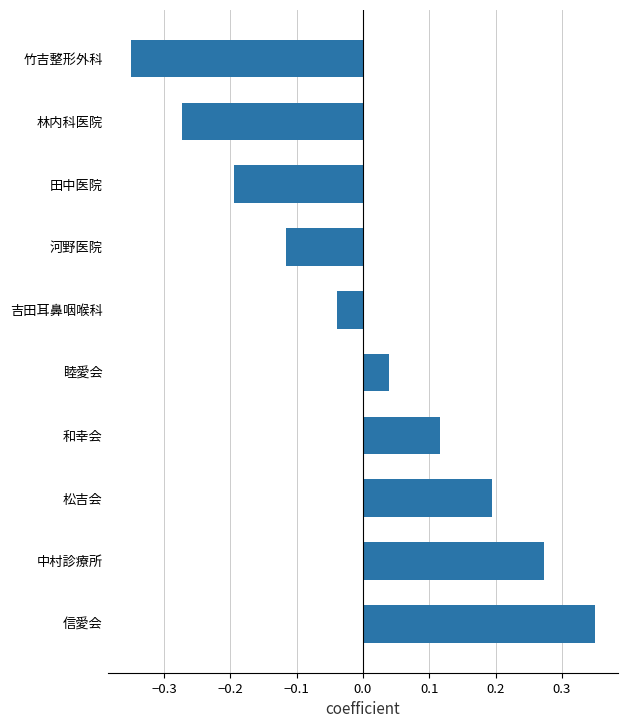

Which has a higher value, 松吉会 or 和幸会?

松吉会